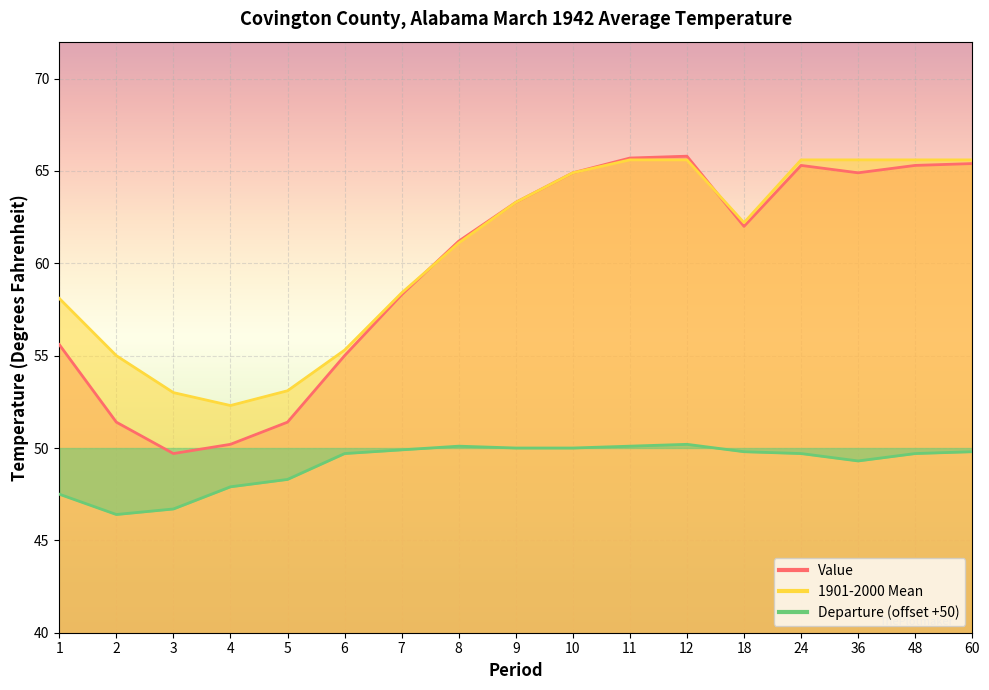

Reading right to left, transcribe all the data shown in this chart.

Value: 65.4	65.3	64.9	65.3	62.0	65.8	65.7	64.9	63.3	61.2	58.3	55.0	51.4	50.2	49.7	51.4	55.6
1901-2000 Mean: 65.6	65.6	65.6	65.6	62.2	65.6	65.6	64.9	63.3	61.1	58.4	55.3	53.1	52.3	53.0	55.0	58.1
Departure: 49.8	49.7	49.3	49.7	49.8	50.2	50.1	50.0	50.0	50.1	49.9	49.7	48.3	47.9	46.7	46.4	47.5